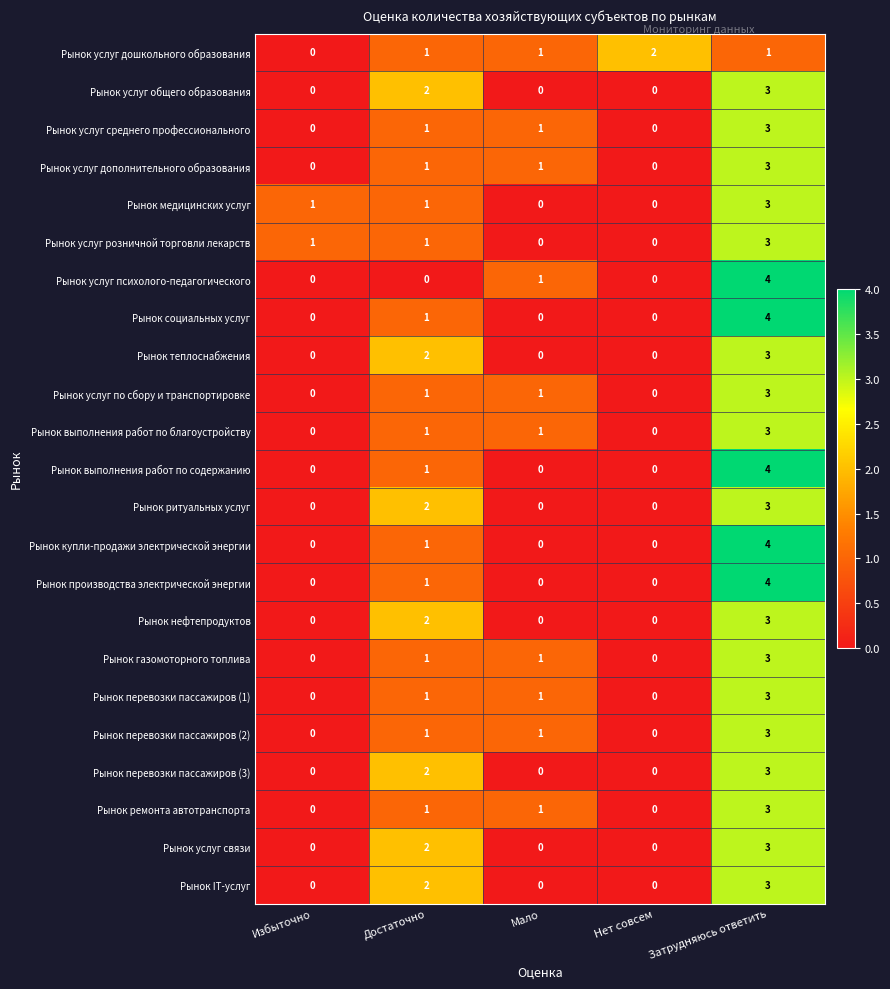

At which label does Рынок услуг среднего профессионального reach its peak?

Затрудняюсь ответить